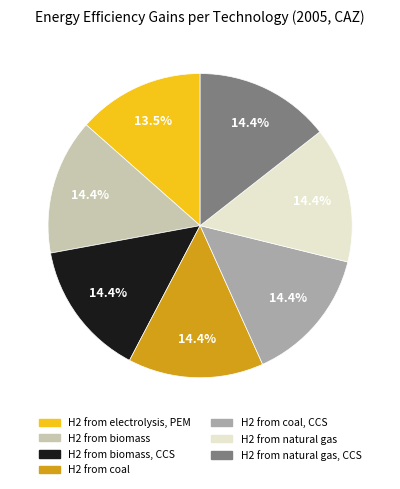

Is there a majority slice in this chart?

No